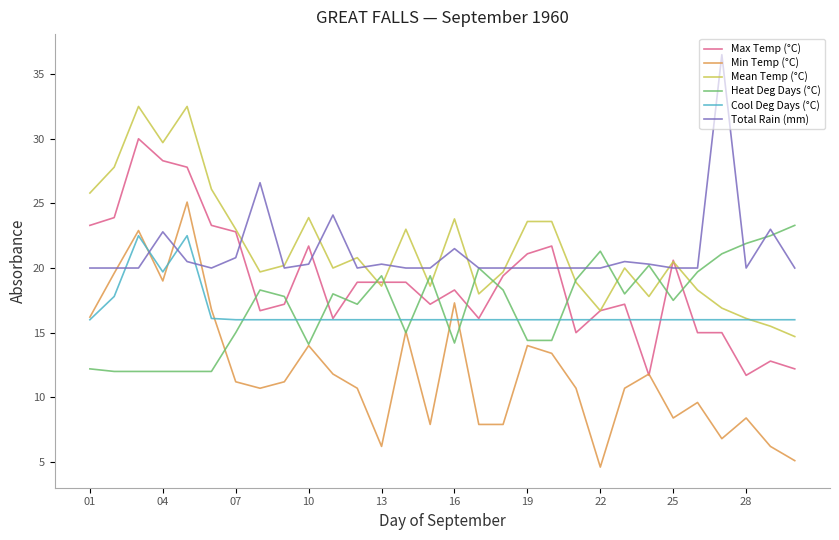

Which series has the widest spread of values?

Min Temp (°C)